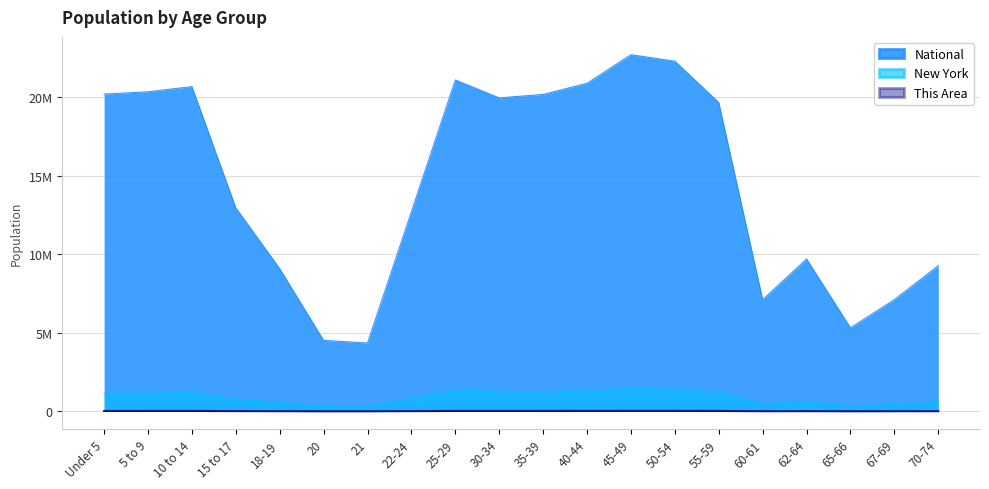

Reading left to right, transcribe all the data shown in this chart.

This Area: 28339	30015	30797	20050	12879	6502	6456	18500	29988	29859	31472	34158	36005	35743	31253	11666	15704	8298	10826	13507
New York: 1155822	1163955	1211456	793696	572582	293083	281596	836256	1380177	1279160	1254124	1355893	1458763	1419928	1237408	453993	612267	330160	443051	587391
National: 20201362	20348657	20677194	12954254	9086089	4519129	4354294	12712576	21101849	19962099	20179642	20890964	22708591	22298125	19664805	7113727	9704197	5319902	7115361	9278166